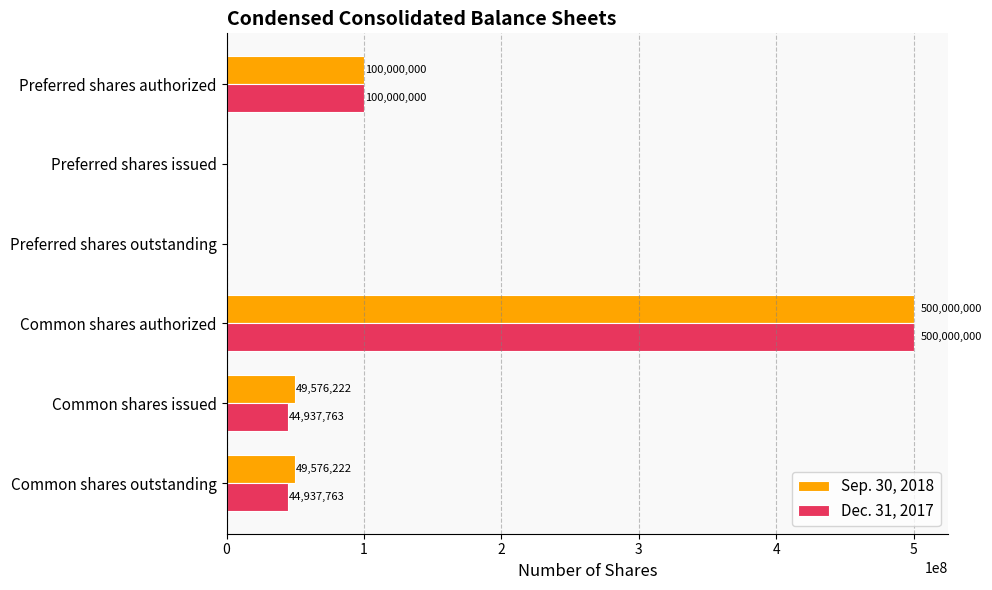

What are all the series names shown in the legend?

Sep. 30, 2018, Dec. 31, 2017